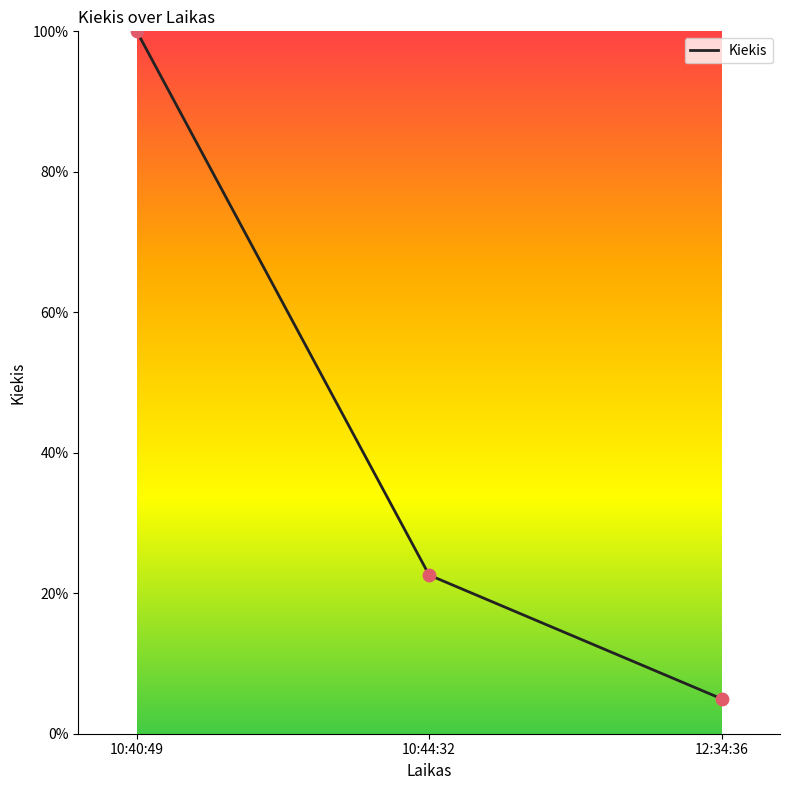

What is the change in value from 10:40:49 to 10:44:32?

-77.4